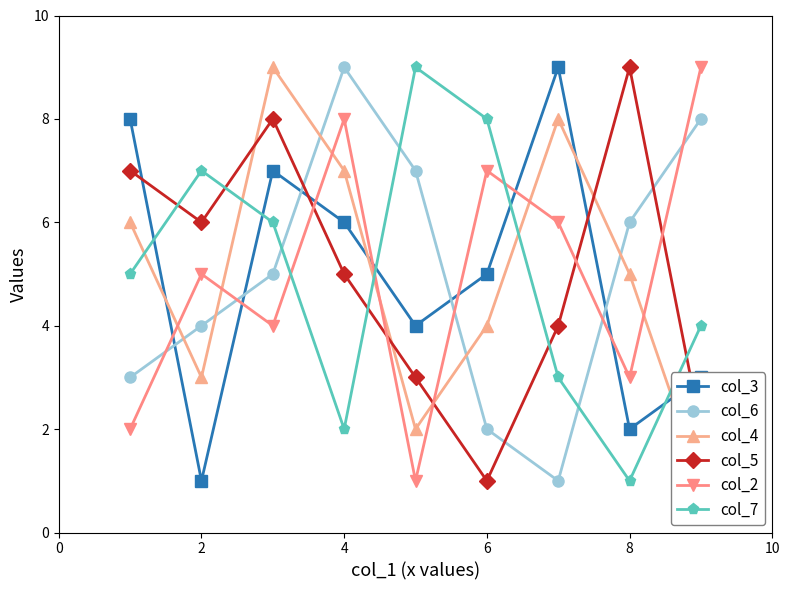

Rank the series at 6 from lowest to highest value.

col_7, col_5, col_3, col_4, col_2, col_6